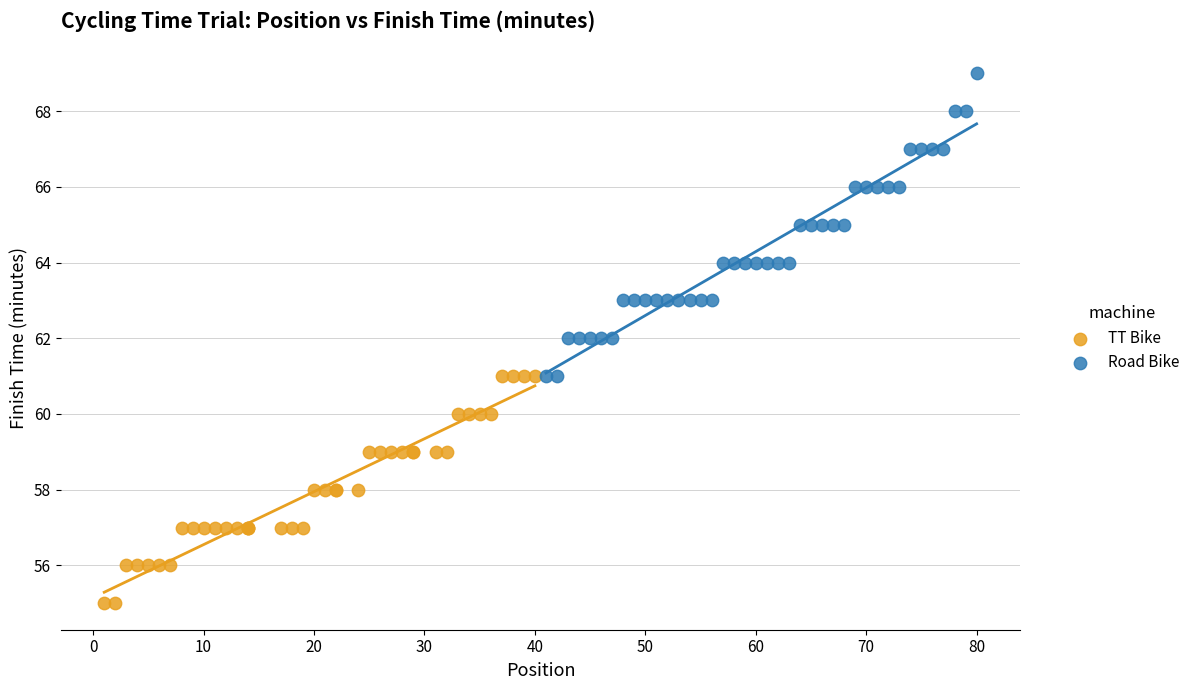

Which series contains the lowest Y value?

TT Bike